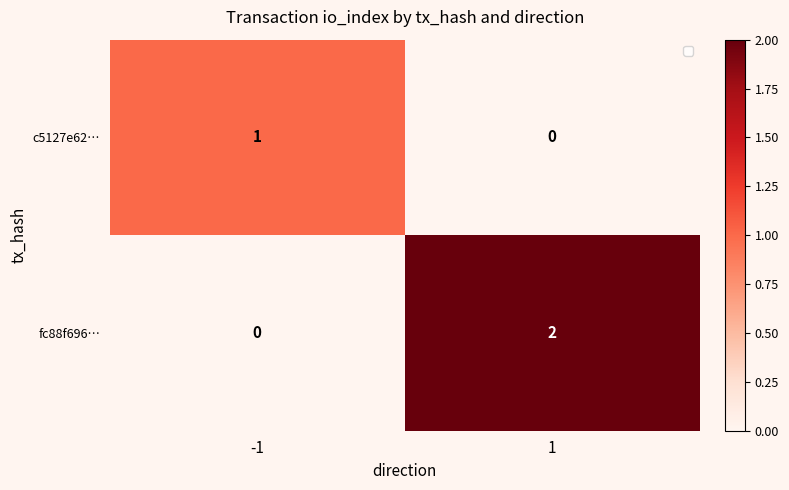

What is the total value across all series at -1?

1